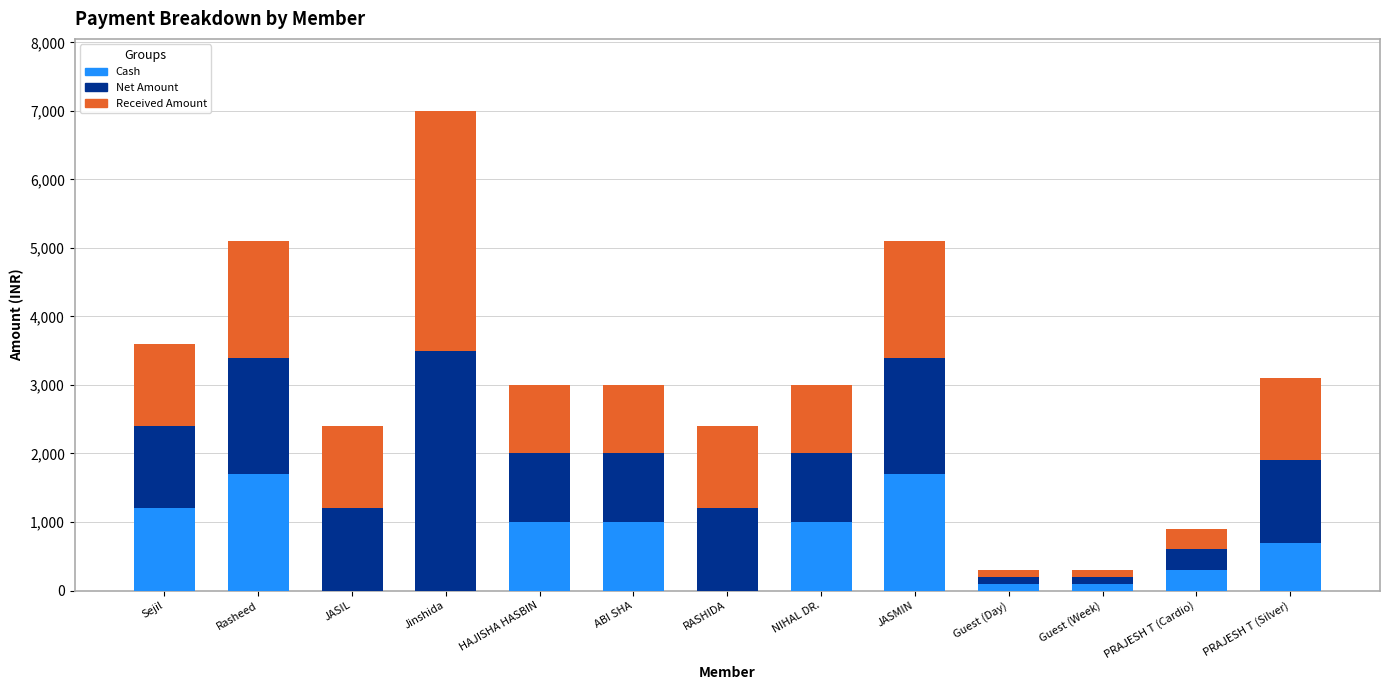

What is the total value across all series at JASMIN?

5100